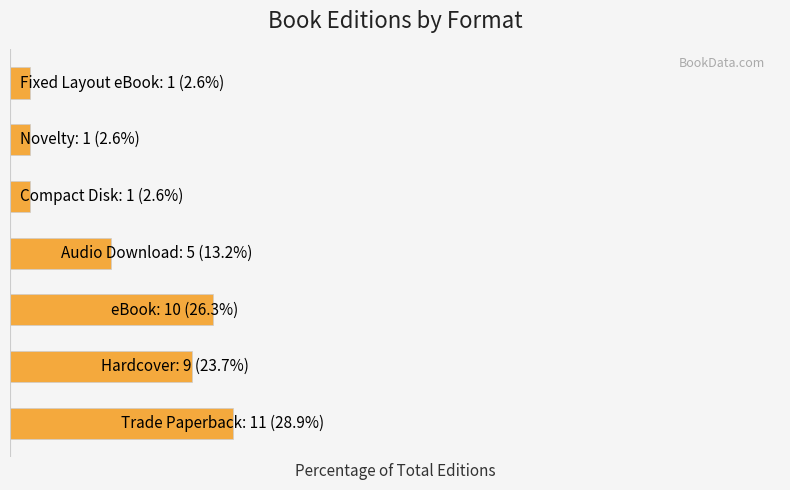

What is the difference between the second highest and minimum values?

23.7